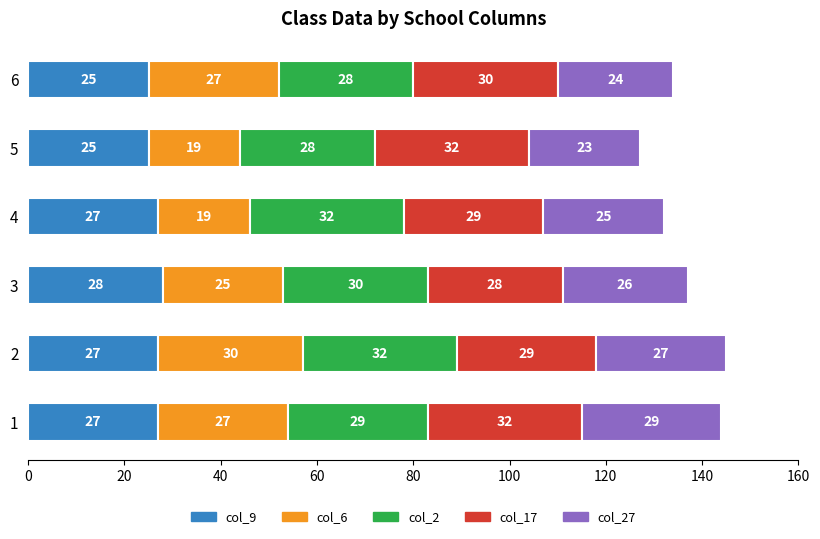

True or false: col_9 has a value of 14 at 5.

False